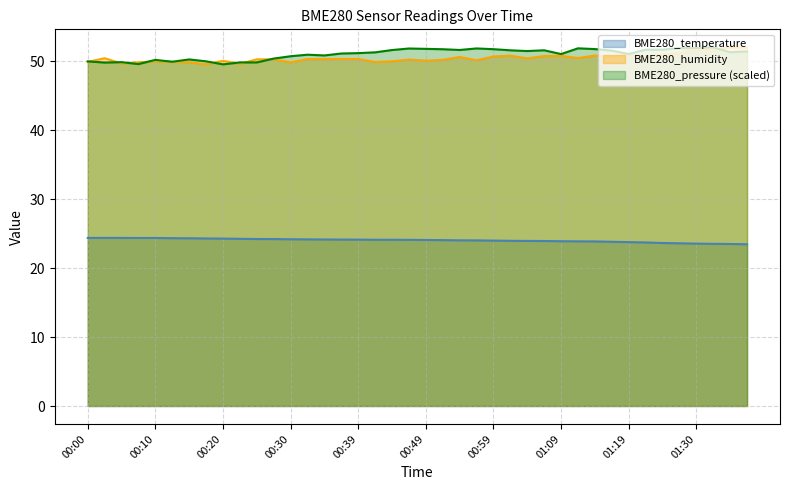

Which has a higher value, 00:02 or 00:49?

00:02